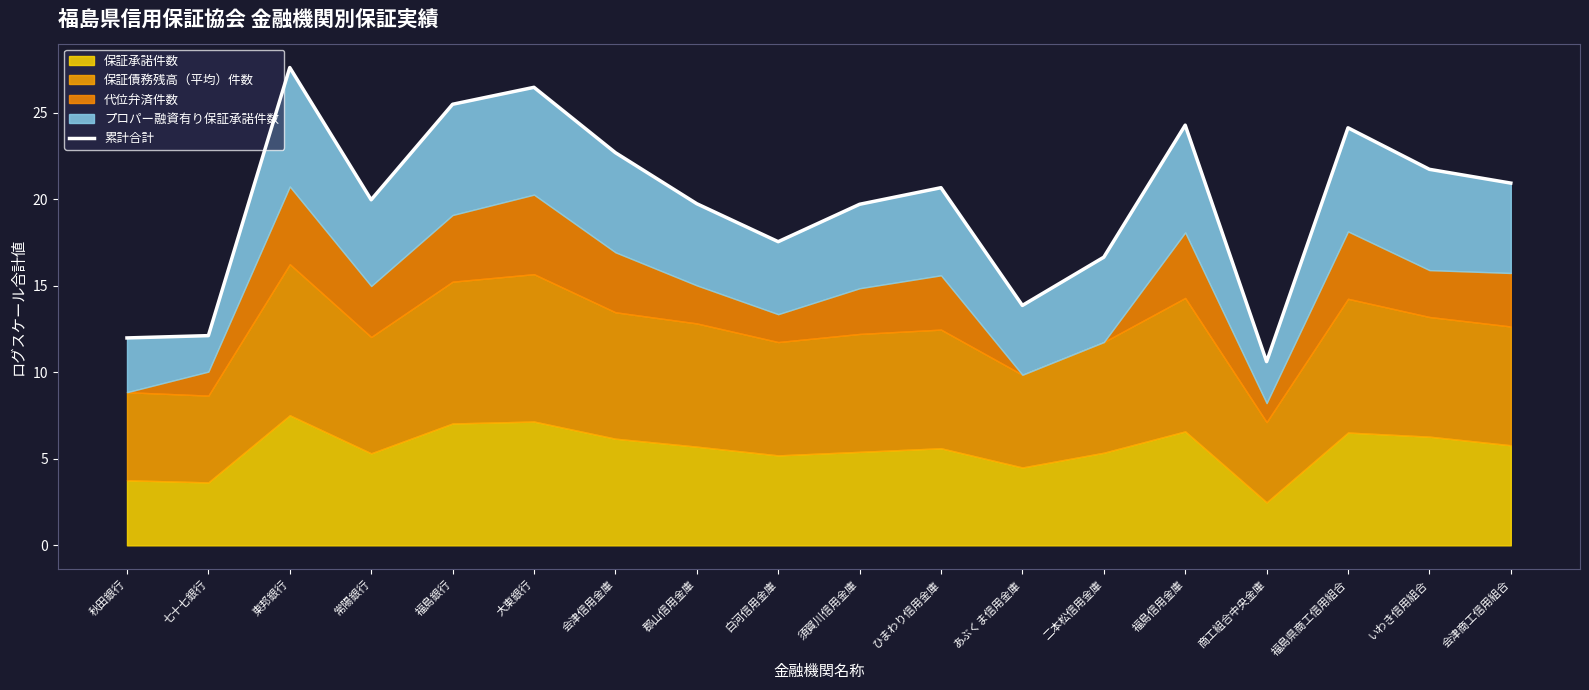

Where is the data nearest to the value 19?

須賀川信用金庫